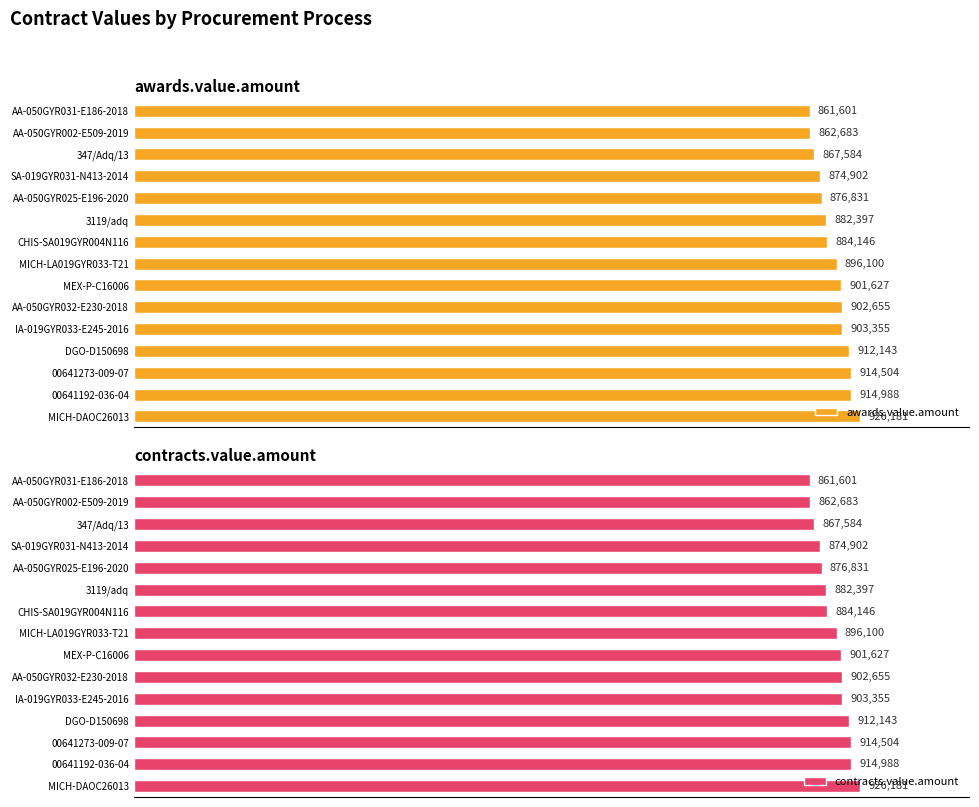

What is the maximum value shown in the chart?

926181.3